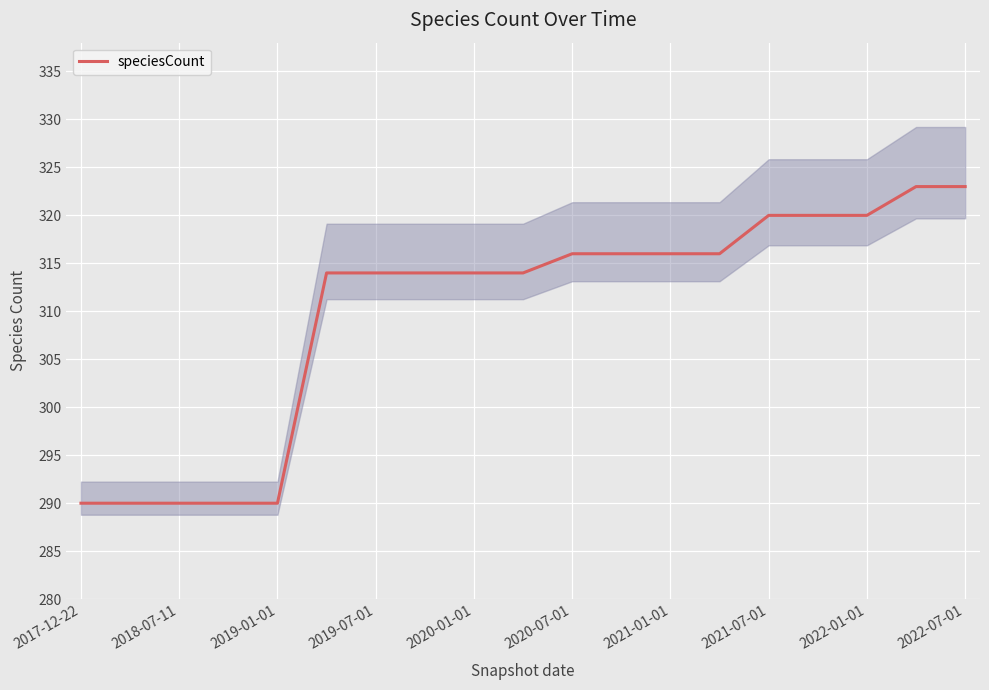

What is the lowest value of the speciesCount series?

290